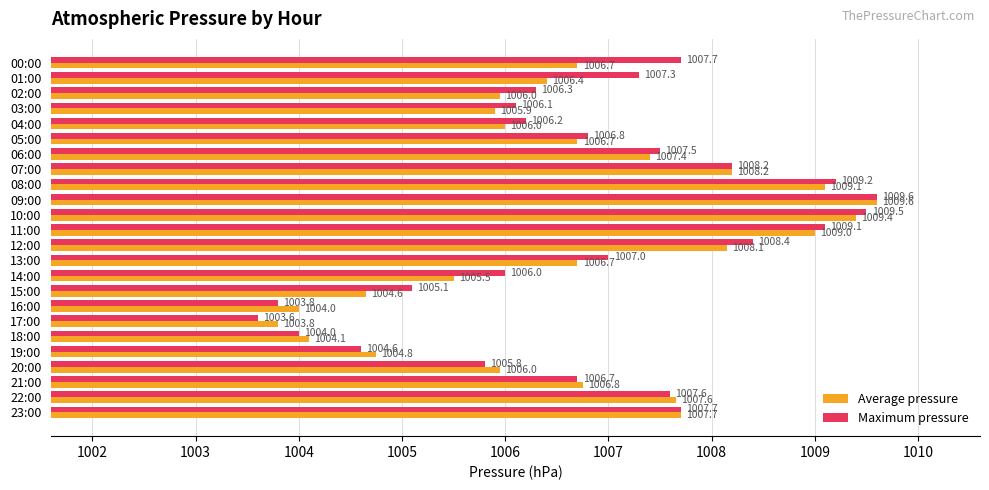

What is the average value of the Maximum pressure series?

1006.8